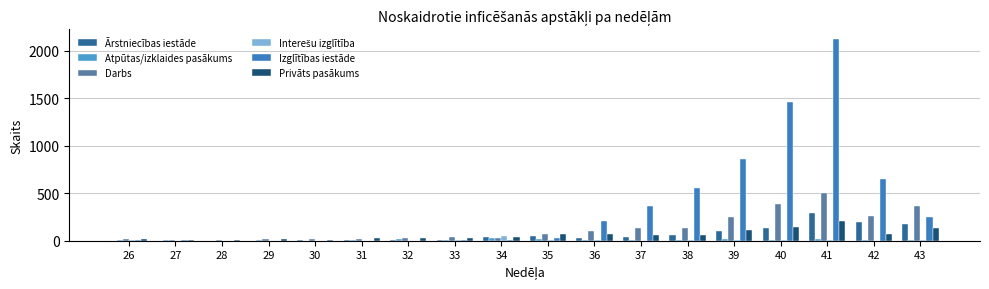

How many distinct data groups are displayed?

6